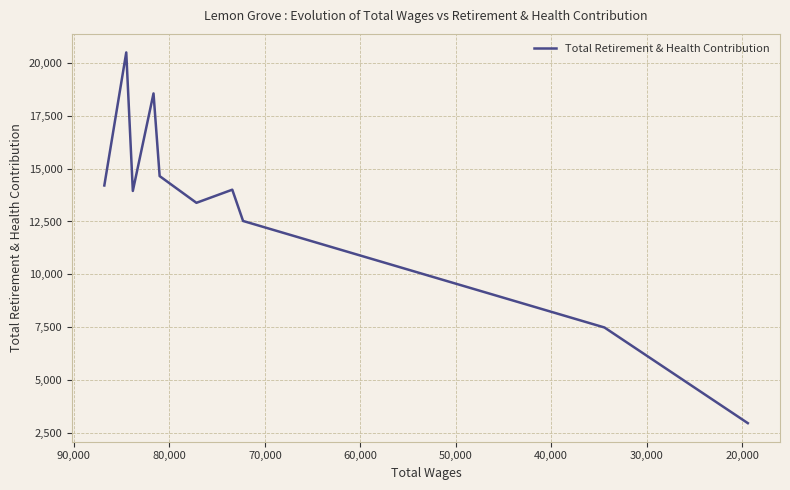

True or false: the data shows 12369 at 90,000.

False